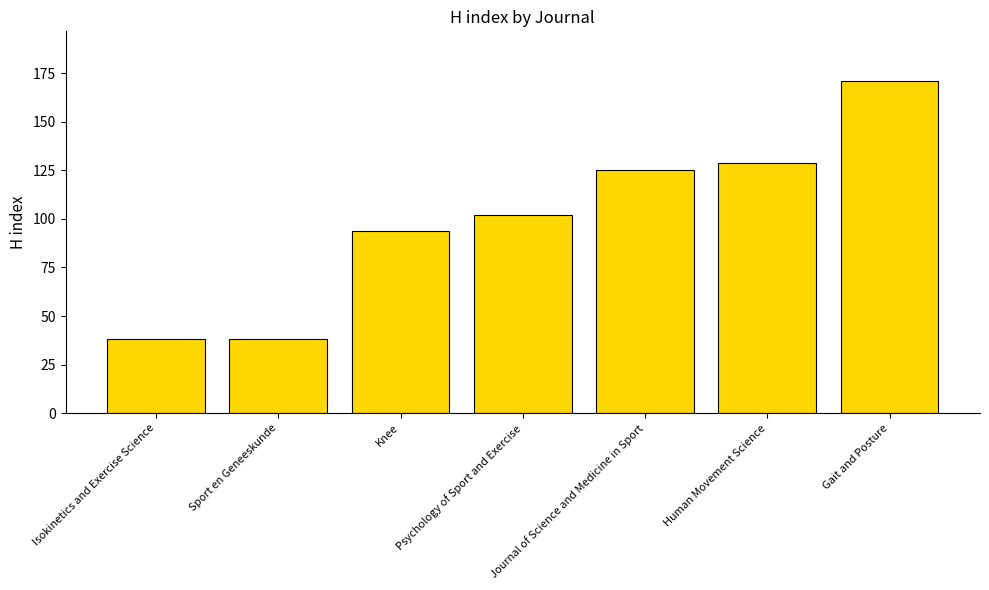

What is the change in value from Human Movement Science to Gait and Posture?

+42